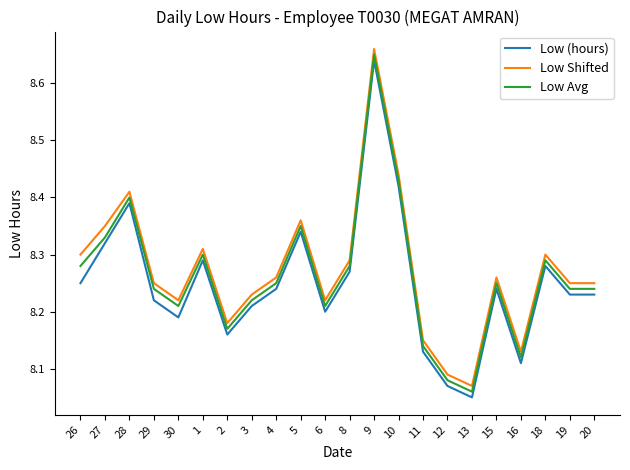

Is it true that Low Avg equals 8.2 at 30?

True